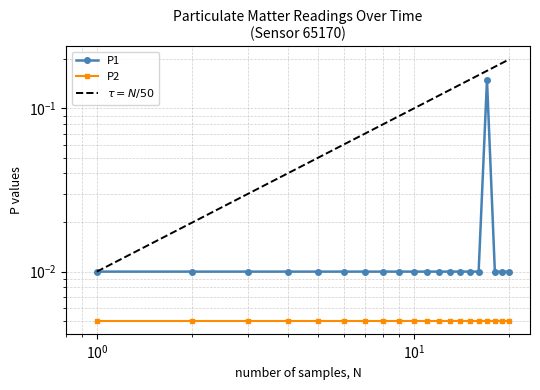

True or false: P2 has more than 0 interior local peaks.

False